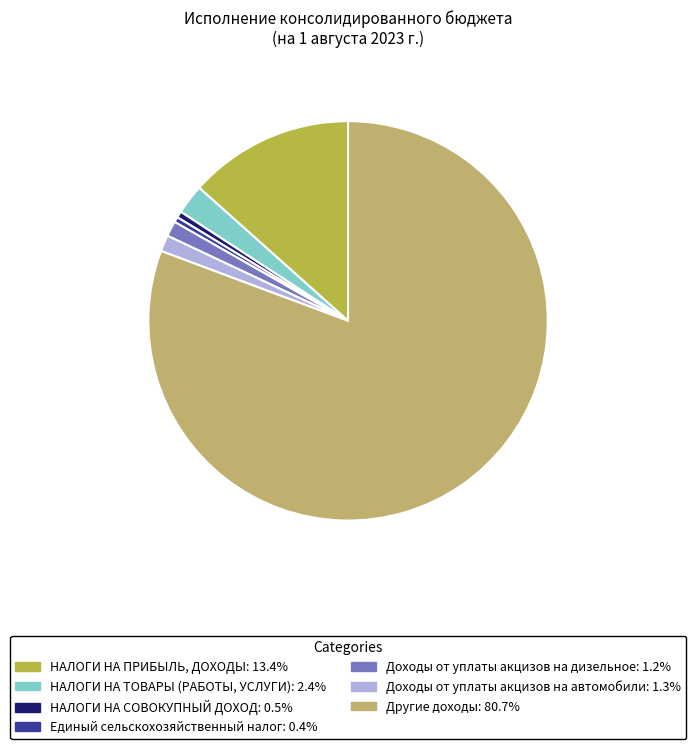

Does any single category account for the majority?

Yes